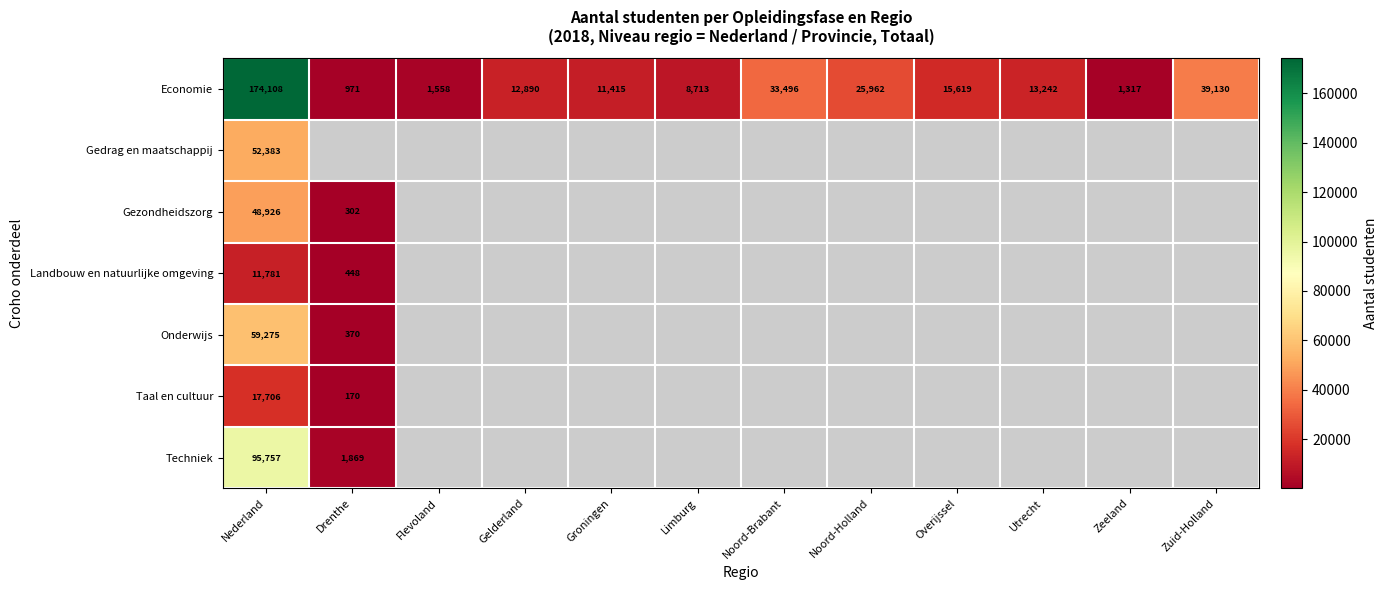

At which label is Economie closest to 87539?

Zuid-Holland